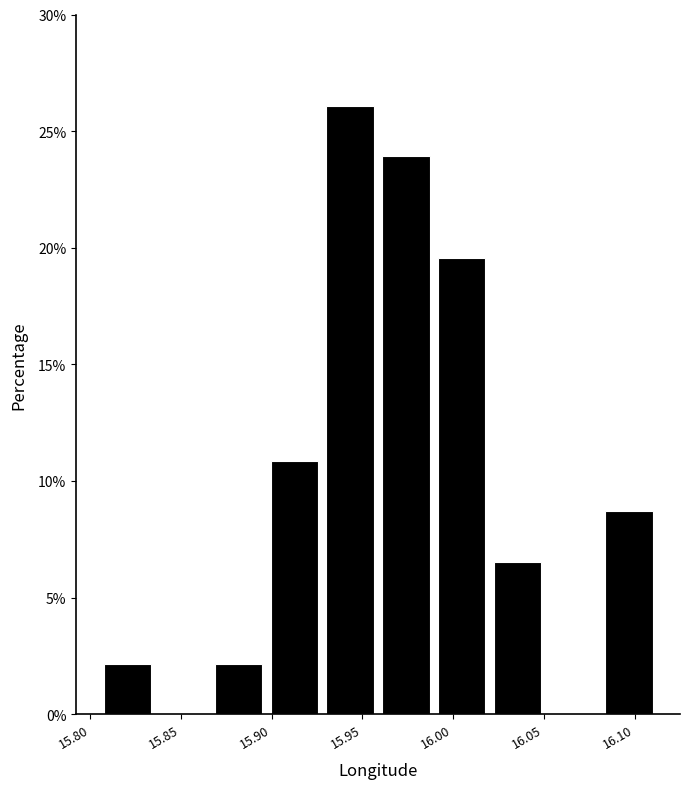

Which range on the x-axis has the tallest bar?

15.930 to 15.960